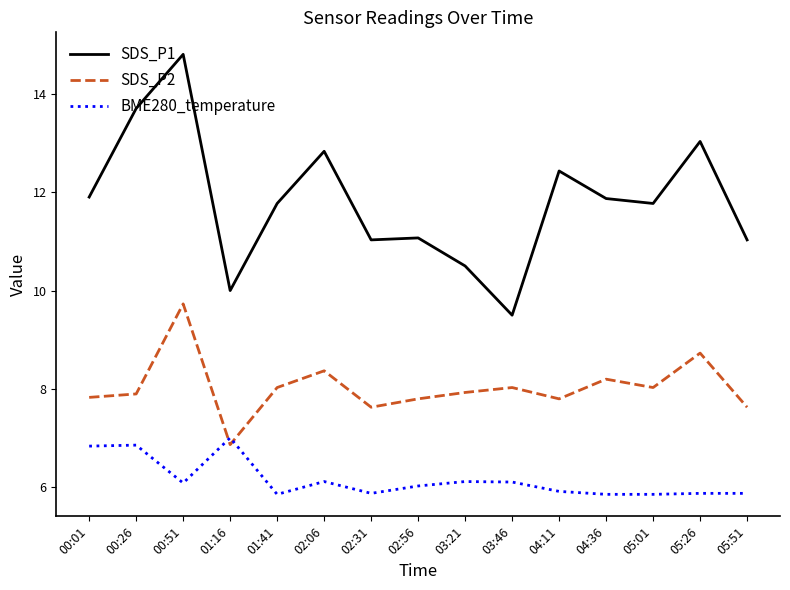

Rank the series by their average value, from lowest to highest.

BME280_temperature, SDS_P2, SDS_P1